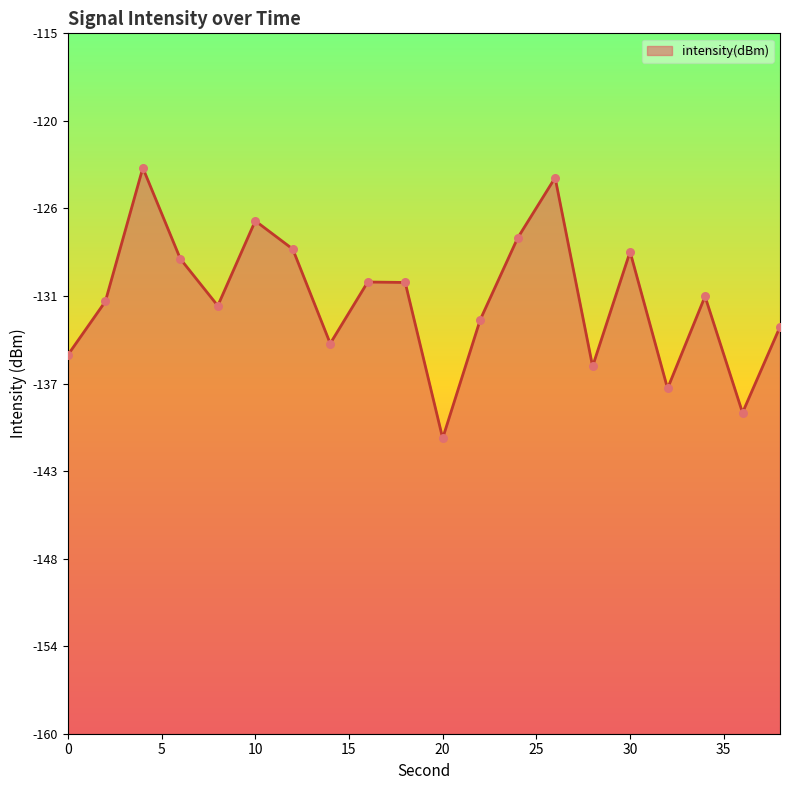

Between 8 and 34, which is larger?

34